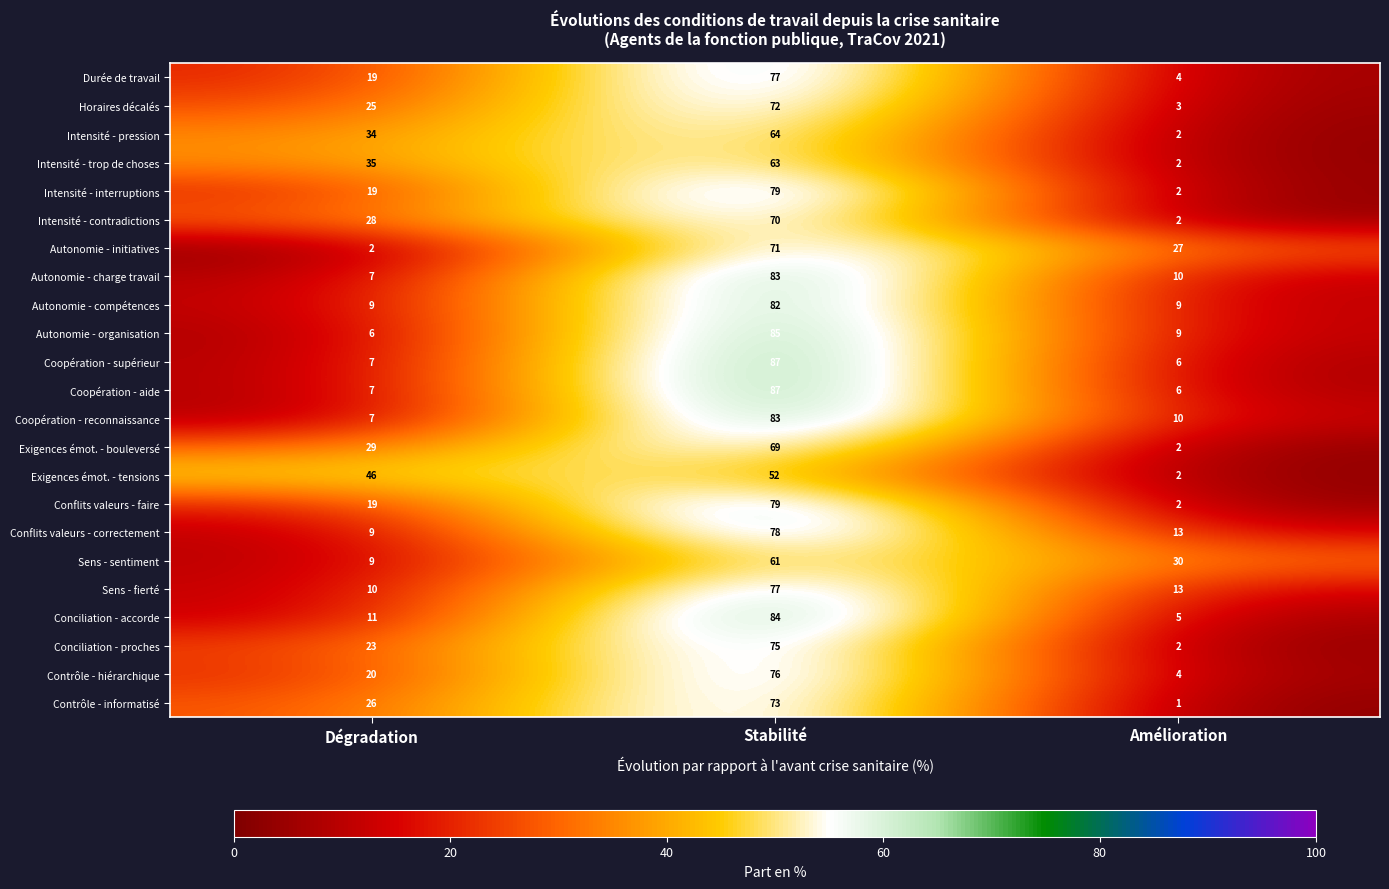

What value does the Autonomie - compétences series have at Dégradation?

9